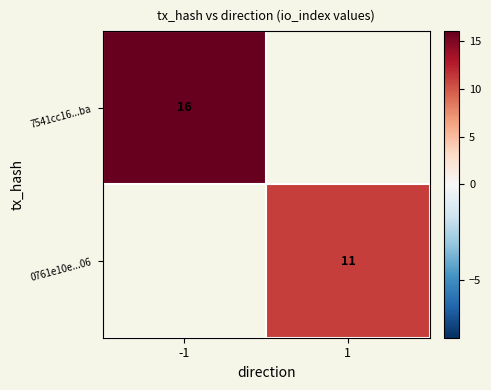

Is the value of 0761e10e...06 at 1 greater than the value of 7541cc16...ba at -1?

No